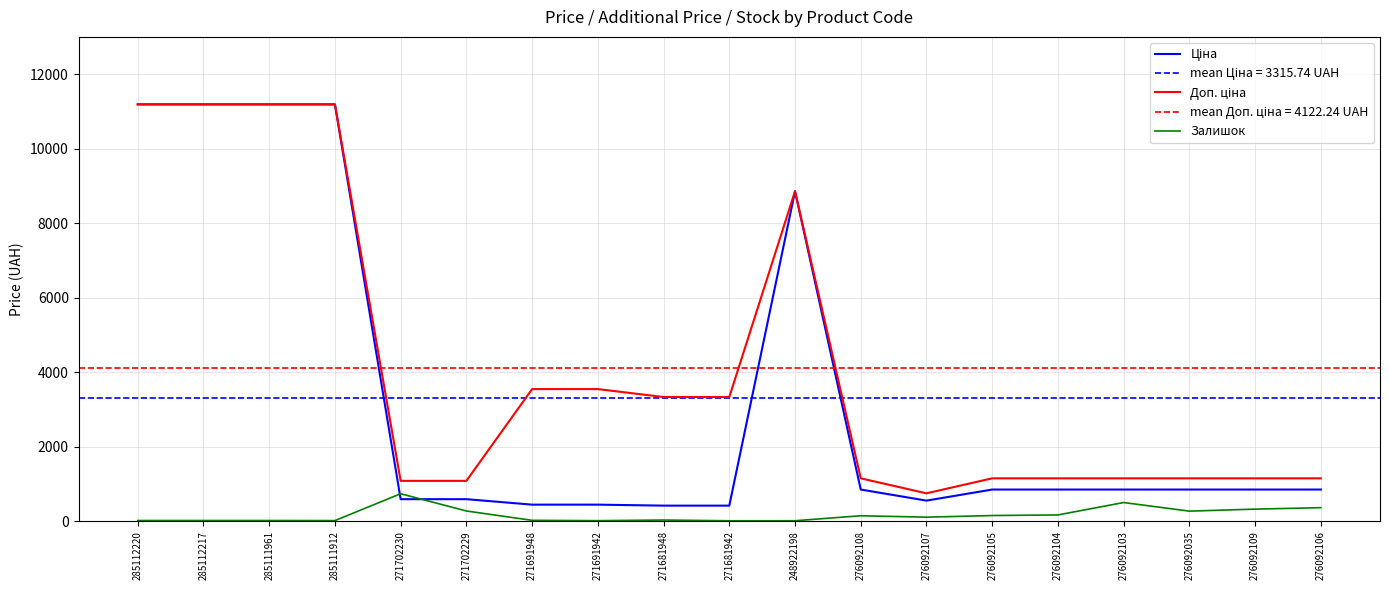

Reading left to right, list all the values displayed in this chart.

Ціна: 285112220=11188.2	285112217=11188.2	285111961=11188.2	285111912=11188.2	271702230=589.9	271702229=589.9	271691948=443.1	271691942=443.1	271681948=416.6	271681942=416.6	248922198=8856.7	276092108=848.4	276092107=551.5	276092105=848.4	276092104=848.4	276092103=848.4	276092035=848.4	276092109=848.4	276092106=848.4
Доп. ціна: 285112220=11188.2	285112217=11188.2	285111961=11188.2	285111912=11188.2	271702230=1081.7	271702229=1081.7	271691948=3545.0	271691942=3545.0	271681948=3332.5	271681942=3332.5	248922198=8856.7	276092108=1149.7	276092107=747.0	276092105=1149.7	276092104=1149.7	276092103=1149.7	276092035=1149.7	276092109=1149.7	276092106=1149.7
Залишок: 285112220=17.0	285112217=17.0	285111961=17.0	285111912=15.0	271702230=736.0	271702229=273.0	271691948=22.0	271691942=13.0	271681948=30.0	271681942=10.0	248922198=11.0	276092108=145.0	276092107=107.0	276092105=151.0	276092104=167.0	276092103=500.0	276092035=269.0	276092109=323.0	276092106=362.0